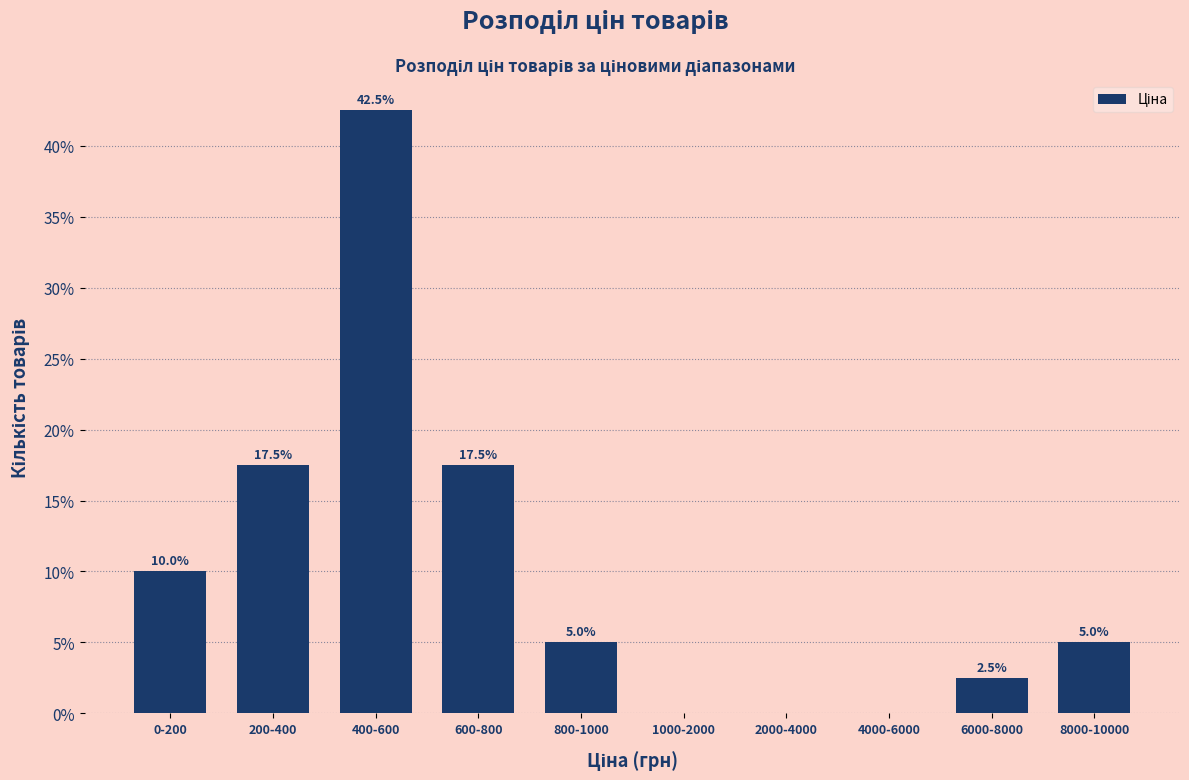

Reading right to left, transcribe all the data shown in this chart.

8000-10000=5.0	6000-8000=2.5	4000-6000=0.0	2000-4000=0.0	1000-2000=0.0	800-1000=5.0	600-800=17.5	400-600=42.5	200-400=17.5	0-200=10.0